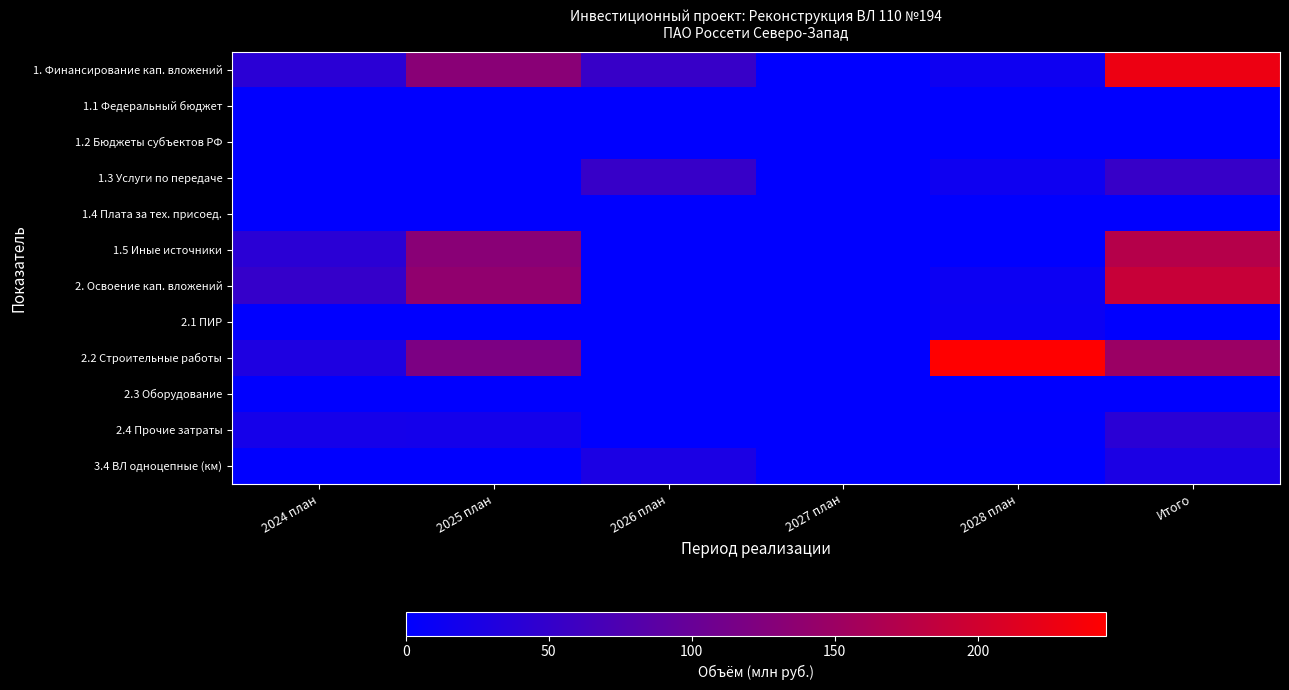

Reading left to right, list all the values displayed in this chart.

1. Финансирование кап. вложений: 2024 план=41	2025 план=132	2026 план=53	2027 план=0	2028 план=14	Итого=227
1.1 Федеральный бюджет: 2024 план=0	2025 план=0	2026 план=0	2027 план=0	2028 план=0	Итого=0
1.2 Бюджеты субъектов РФ: 2024 план=0	2025 план=0	2026 план=0	2027 план=0	2028 план=0	Итого=0
1.3 Услуги по передаче: 2024 план=0	2025 план=0	2026 план=53	2027 план=0	2028 план=14	Итого=53
1.4 Плата за тех. присоед.: 2024 план=0	2025 план=0	2026 план=0	2027 план=0	2028 план=0	Итого=0
1.5 Иные источники: 2024 план=41	2025 план=132	2026 план=0	2027 план=0	2028 план=0	Итого=174
2. Освоение кап. вложений: 2024 план=51	2025 план=139	2026 план=0	2027 план=0	2028 план=12	Итого=191
2.1 ПИР: 2024 план=0	2025 план=0	2026 план=0	2027 план=0	2028 план=11	Итого=0
2.2 Строительные работы: 2024 план=29	2025 план=119	2026 план=0	2027 план=0	2028 план=245	Итого=149
2.3 Оборудование: 2024 план=0	2025 план=0	2026 план=0	2027 план=0	2028 план=0	Итого=0
2.4 Прочие затраты: 2024 план=21	2025 план=20	2026 план=0	2027 план=0	2028 план=1	Итого=41
3.4 ВЛ однoцепные (км): 2024 план=0	2025 план=0	2026 план=26	2027 план=0	2028 план=0	Итого=26